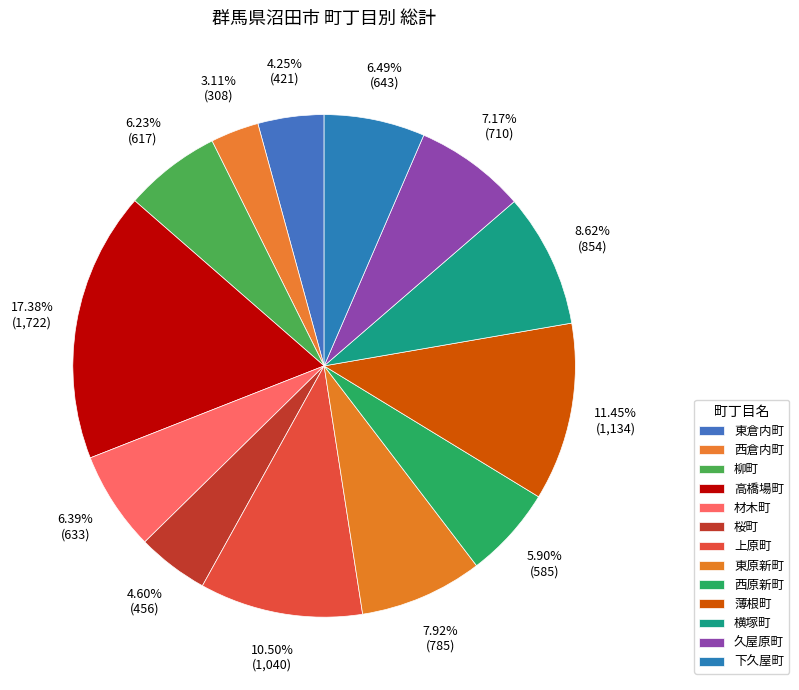

Which category has the biggest portion of the pie?

高橋場町